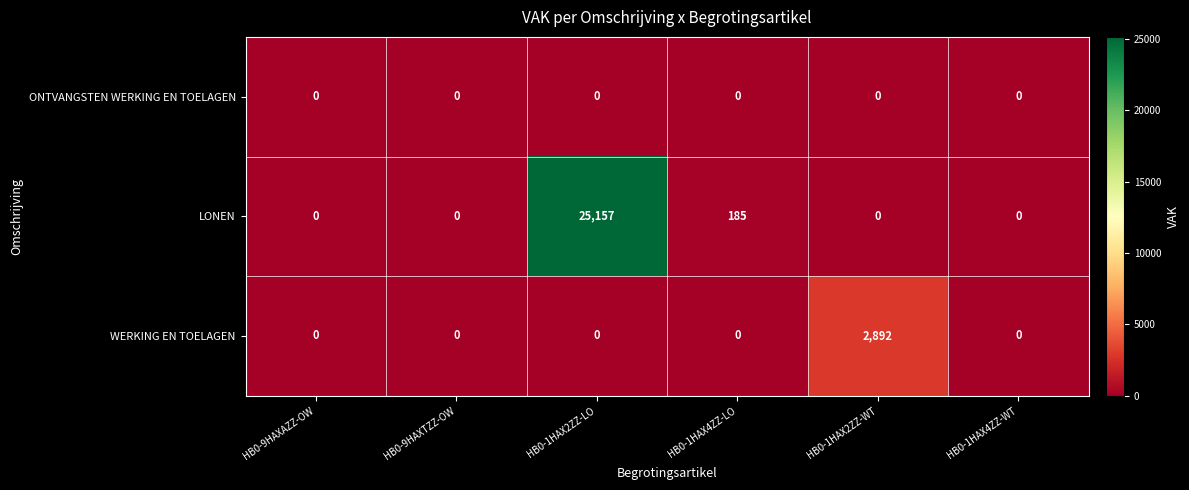

Rank the series by their maximum value, from highest to lowest.

LONEN, WERKING EN TOELAGEN, ONTVANGSTEN WERKING EN TOELAGEN